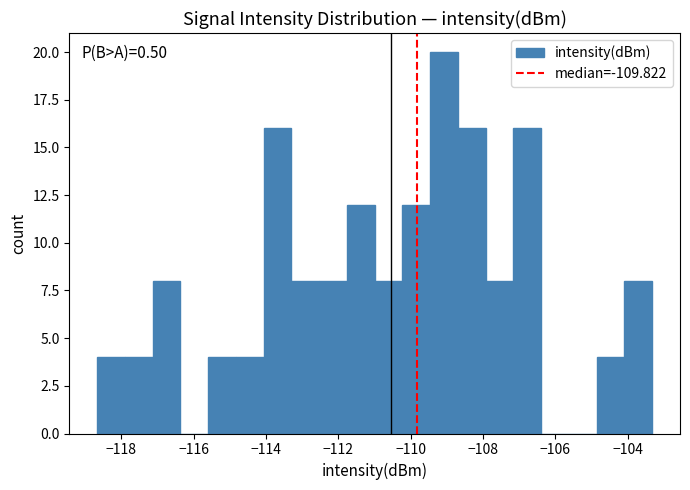

Around what value on the x-axis is the tallest bar? Give the approximate position of its centre, as read against the axis.

-109.0